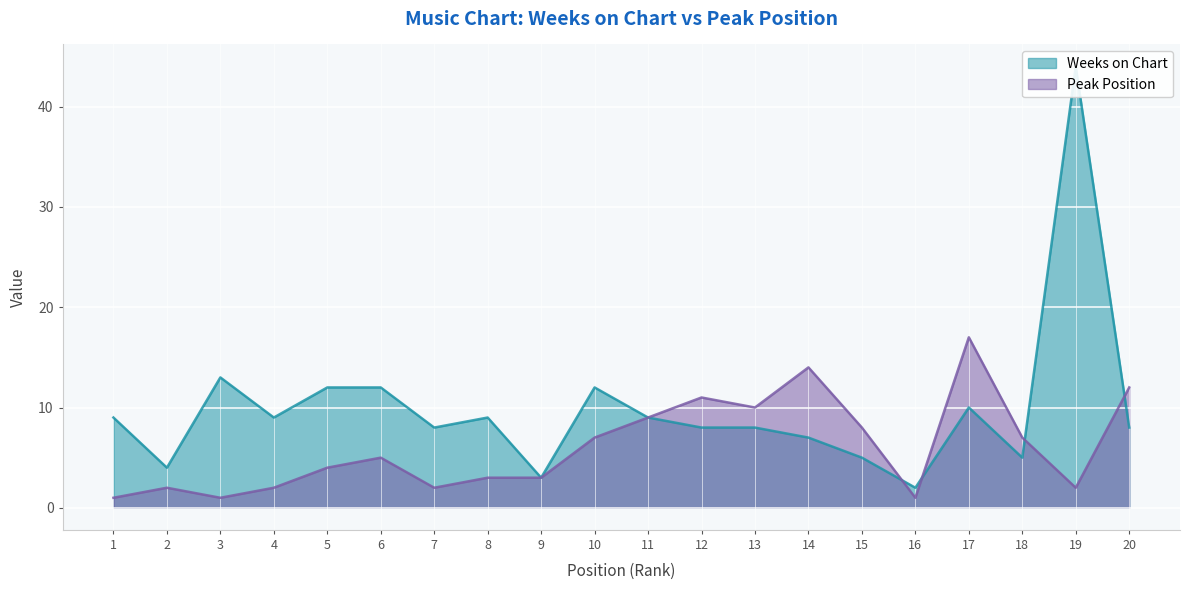

What is the difference between the second highest and second lowest values in the Weeks on Chart series?

10